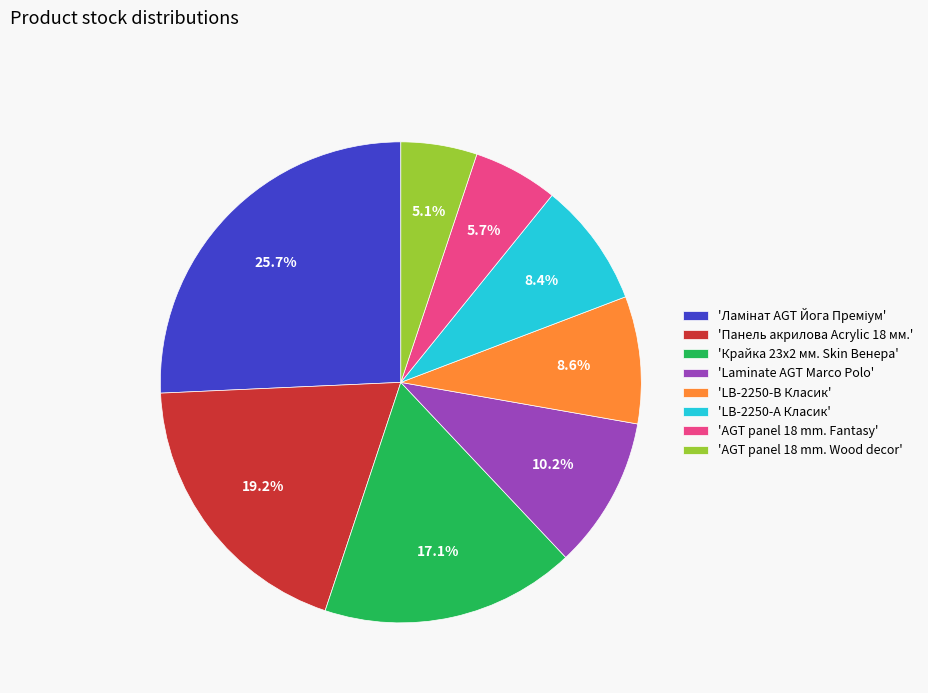

What percentage is NOT represented by 'Крайка 23x2 мм. Skin Венера'?

82.9%